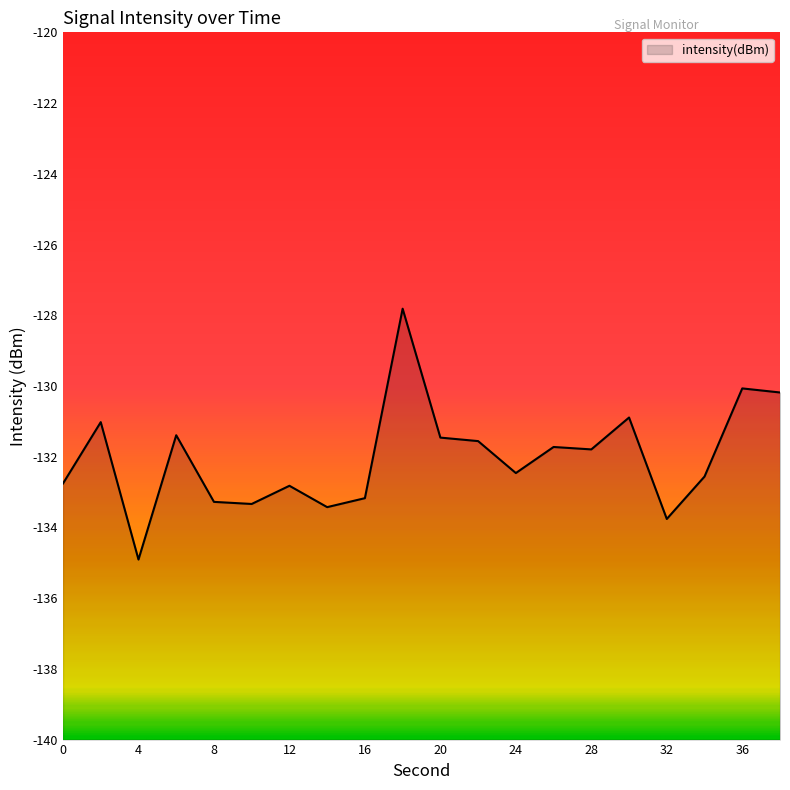

Reading left to right, list all the values displayed in this chart.

-132.8	-131.0	-134.9	-131.4	-133.3	-133.3	-132.8	-133.4	-133.2	-127.8	-131.5	-131.6	-132.5	-131.7	-131.8	-130.9	-133.8	-132.6	-130.1	-130.2